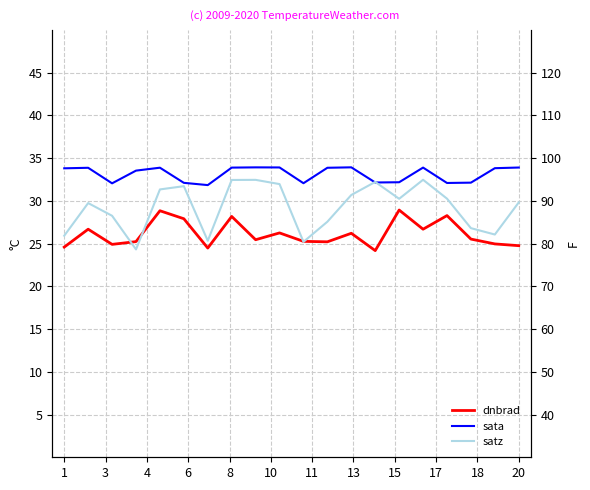

What is the difference between the highest and lowest values at 18?

6.9